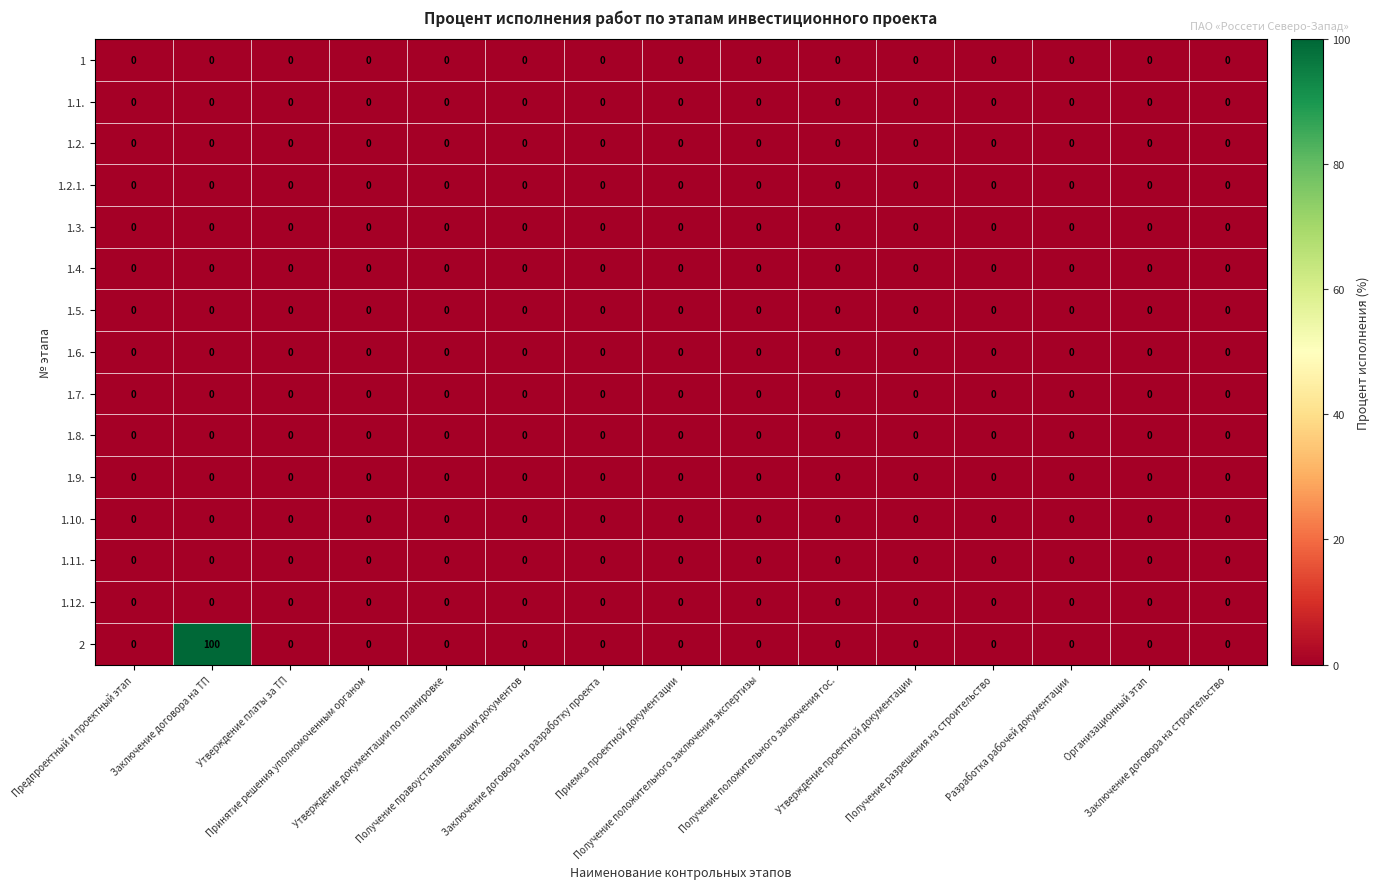

What is the maximum value shown in the chart?

100